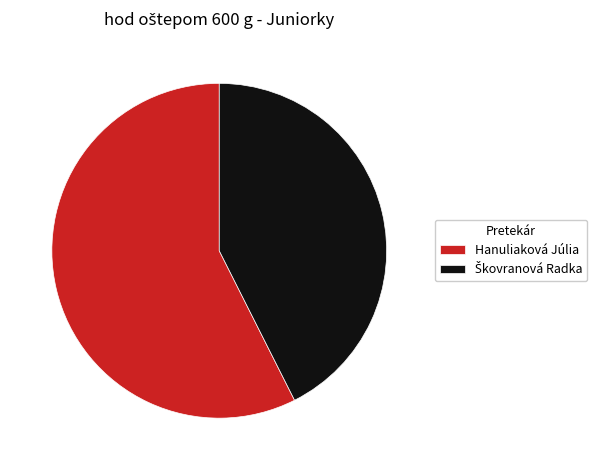

What is the largest slice in the pie chart?

Hanuliaková Júlia